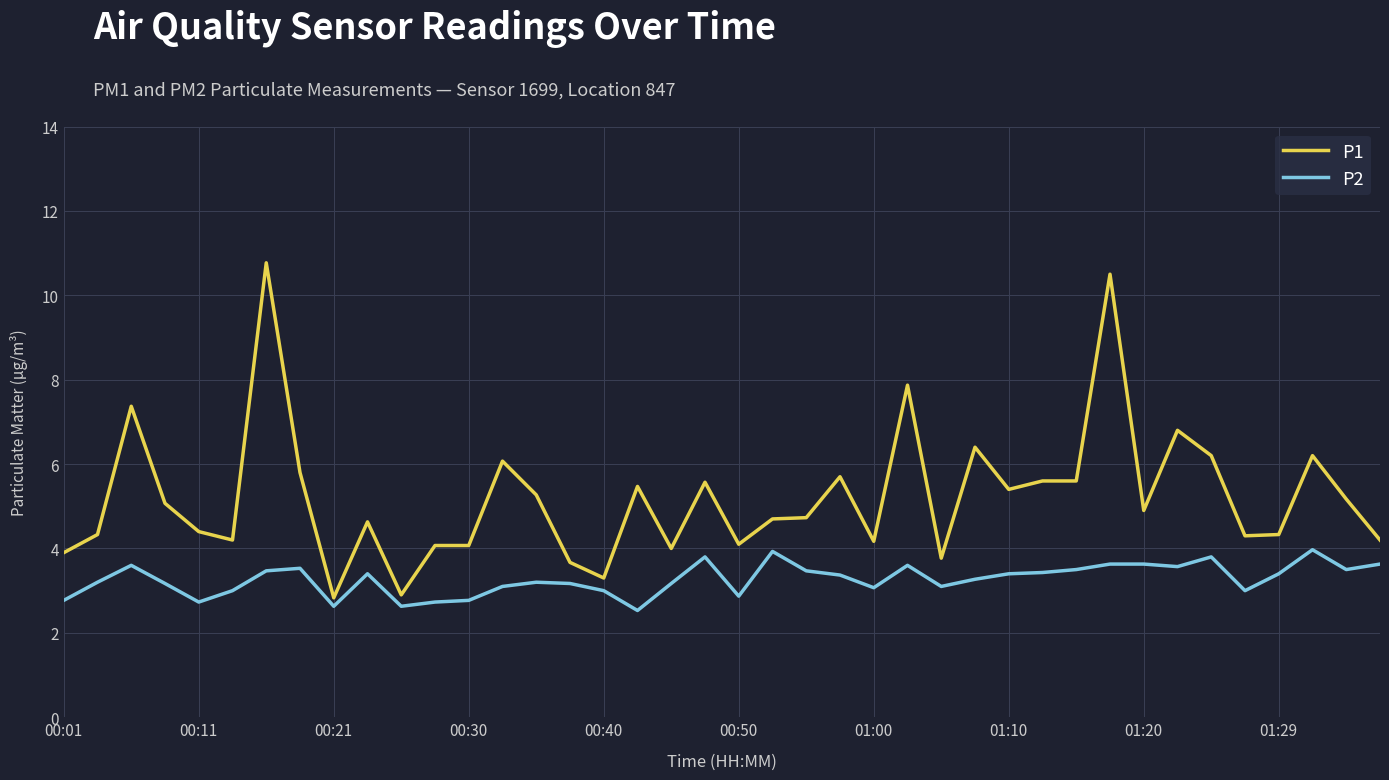

What is the maximum value for P1?

10.8